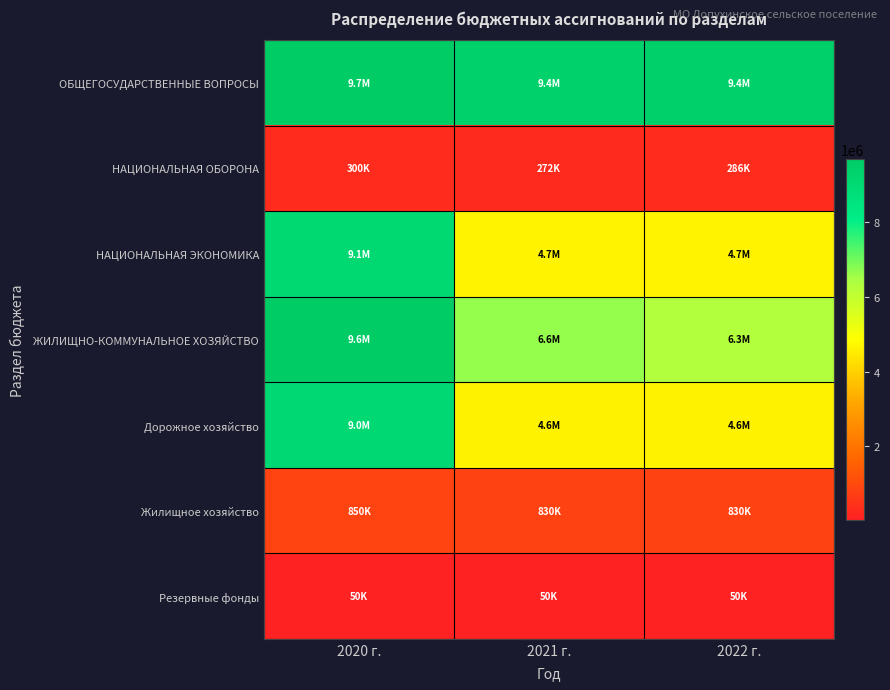

Reading right to left, what are all the values shown in this chart?

ОБЩЕГОСУДАРСТВЕННЫЕ ВОПРОСЫ: 2022 г.=9446962	2021 г.=9396962	2020 г.=9661929
НАЦИОНАЛЬНАЯ ОБОРОНА: 2022 г.=285800	2021 г.=271600	2020 г.=300100
НАЦИОНАЛЬНАЯ ЭКОНОМИКА: 2022 г.=4666500	2021 г.=4666500	2020 г.=9084436
ЖИЛИЩНО-КОММУНАЛЬНОЕ ХОЗЯЙСТВО: 2022 г.=6304225	2021 г.=6648695	2020 г.=9626006
Дорожное хозяйство: 2022 г.=4616500	2021 г.=4616500	2020 г.=9004436
Жилищное хозяйство: 2022 г.=830000	2021 г.=830000	2020 г.=850000
Резервные фонды: 2022 г.=50000	2021 г.=50000	2020 г.=50000